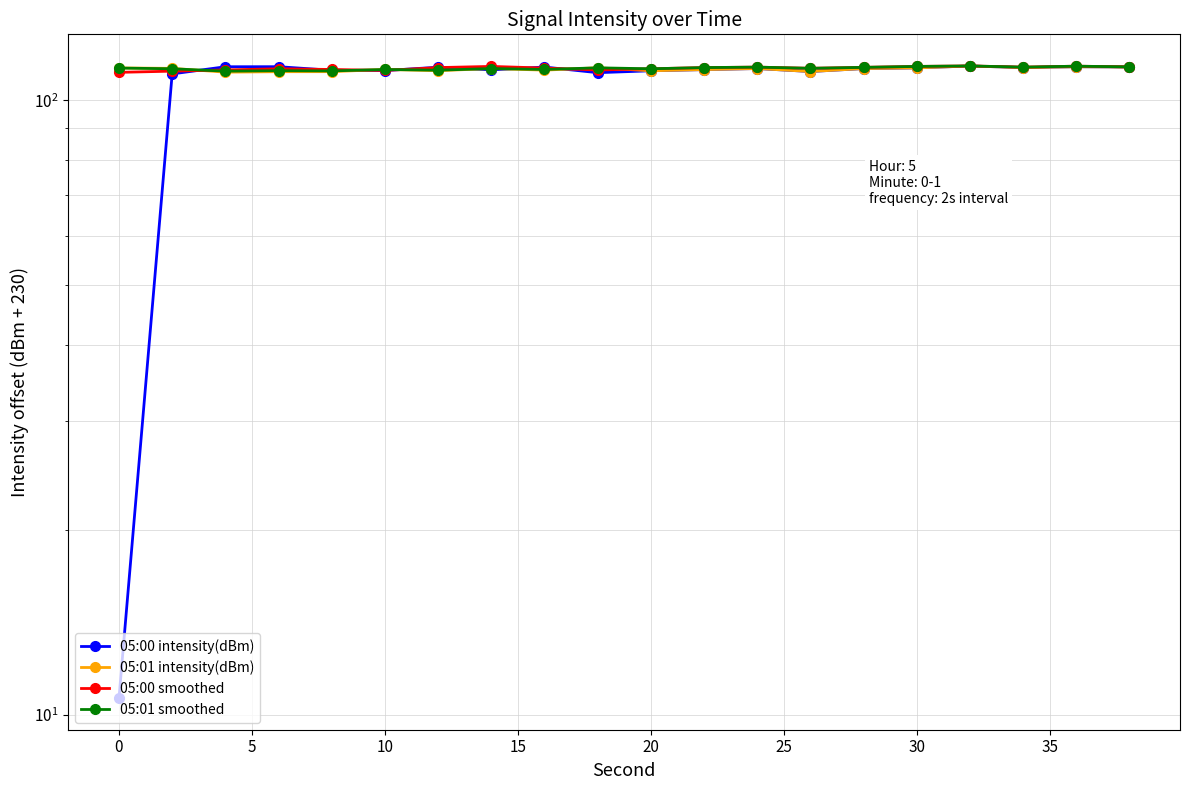

What are all the series names shown in the legend?

05:00 intensity(dBm), 05:01 intensity(dBm), 05:00 smoothed, 05:01 smoothed